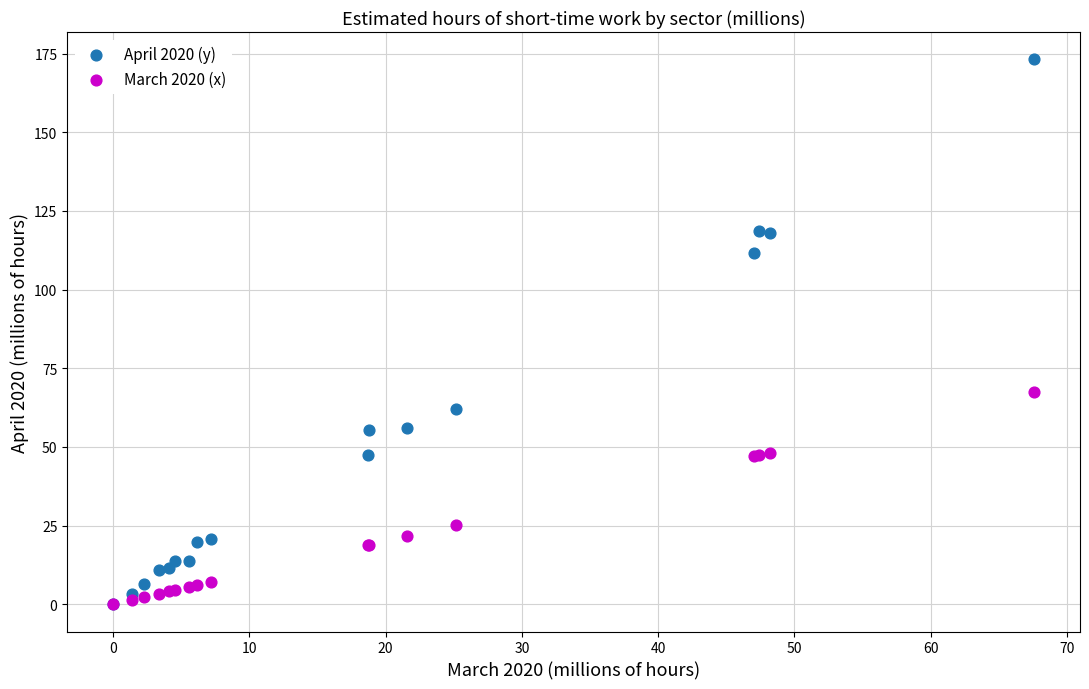

In the April 2020 (y) series, what Y value is closest to 86?

62.2